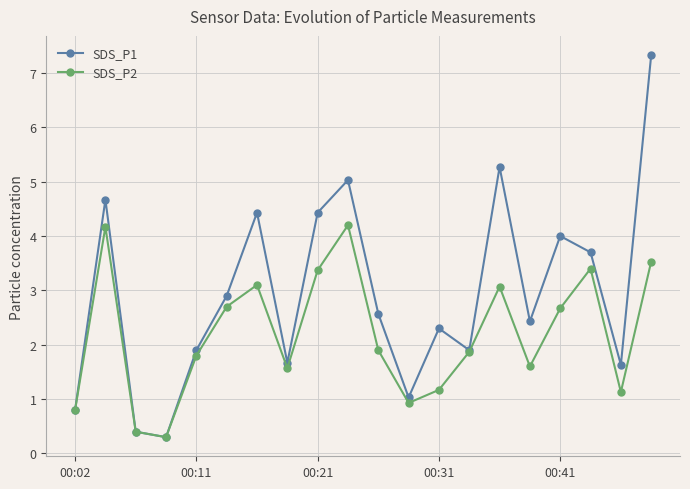

What is the minimum value for SDS_P1?

0.3